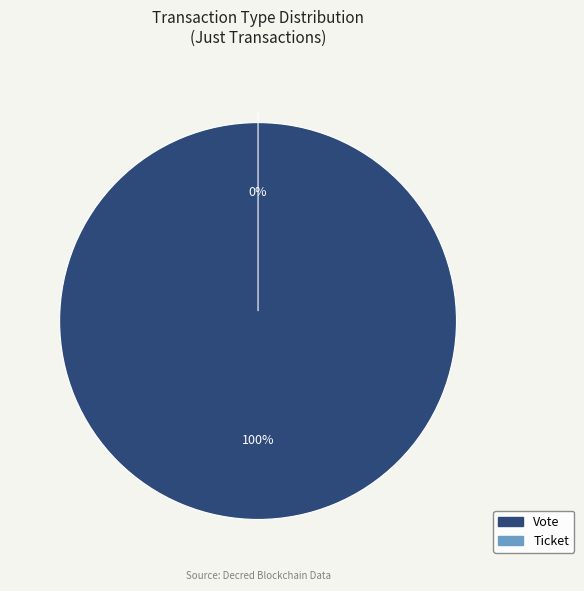

Does Ticket represent more than half of the total?

No